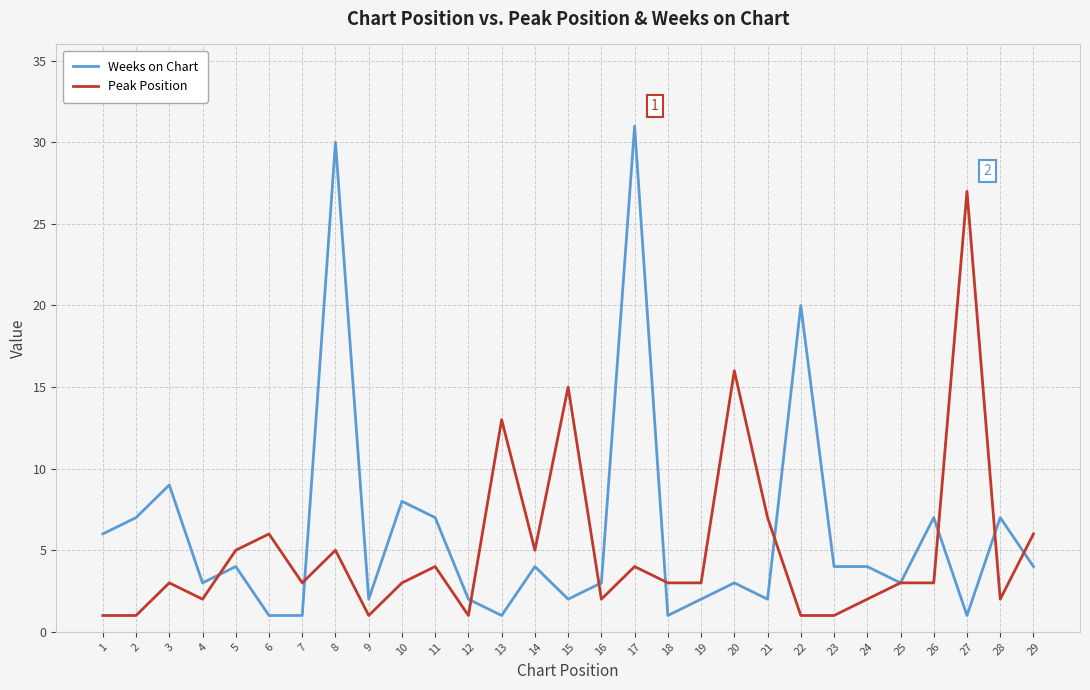

Reading right to left, list all the values displayed in this chart.

Weeks on Chart: 4	7	1	7	3	4	4	20	2	3	2	1	31	3	2	4	1	2	7	8	2	30	1	1	4	3	9	7	6
Peak Position: 6	2	27	3	3	2	1	1	7	16	3	3	4	2	15	5	13	1	4	3	1	5	3	6	5	2	3	1	1